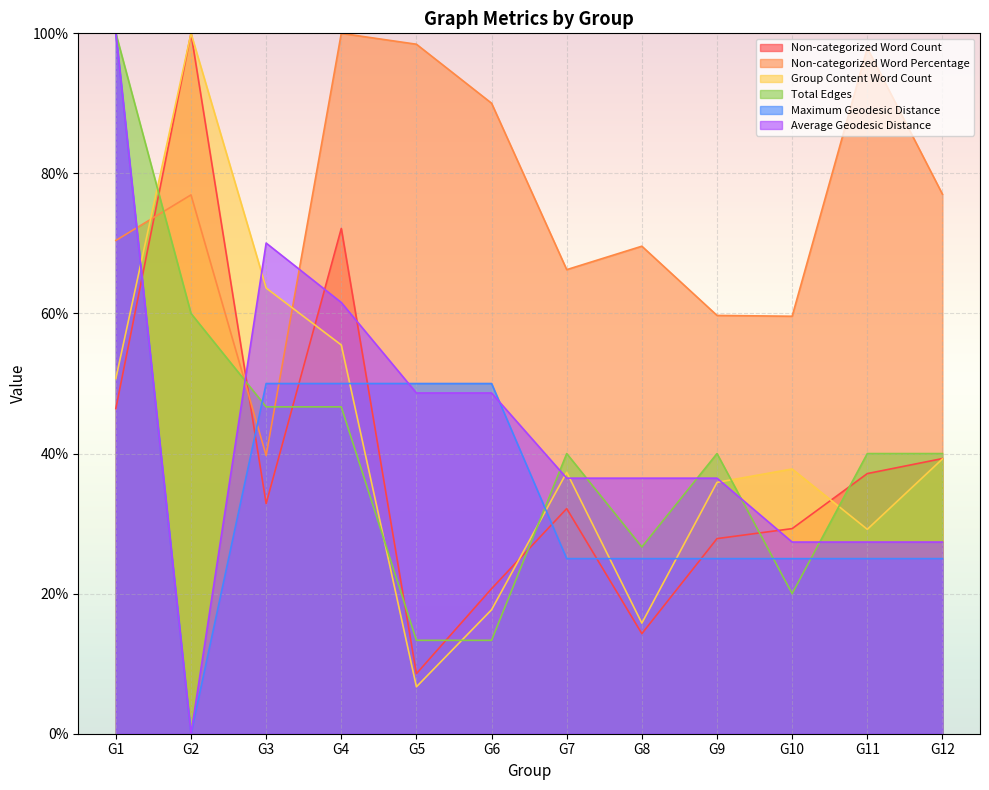

The Maximum Geodesic Distance series shows 11.3 at G12. True or false?

False